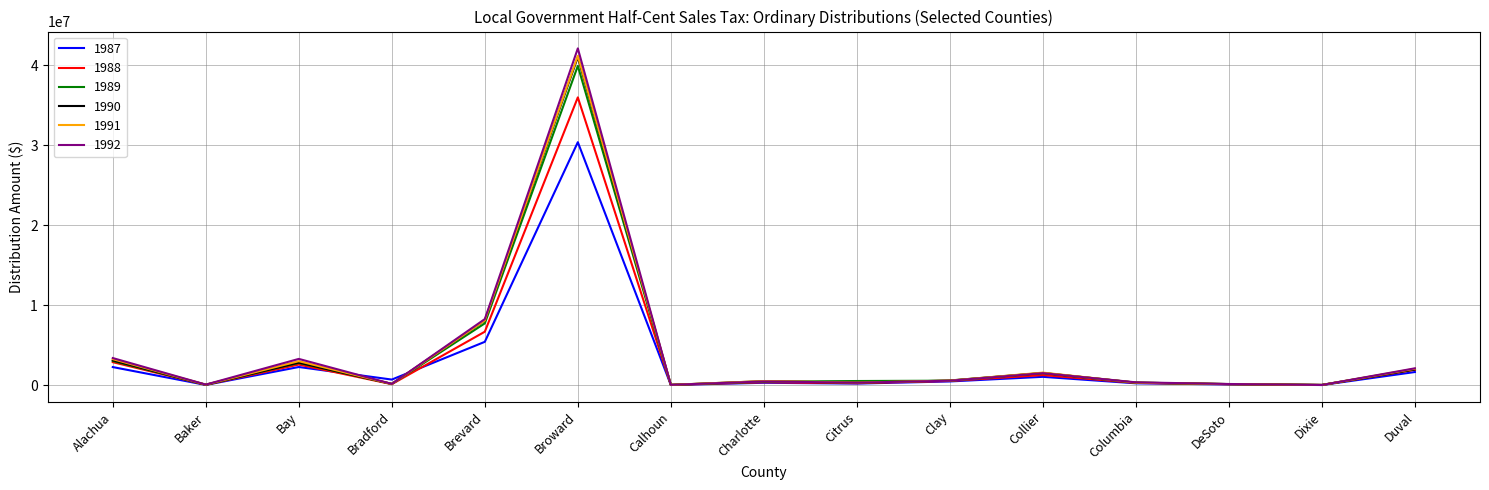

What is the minimum value shown in the chart?

39712